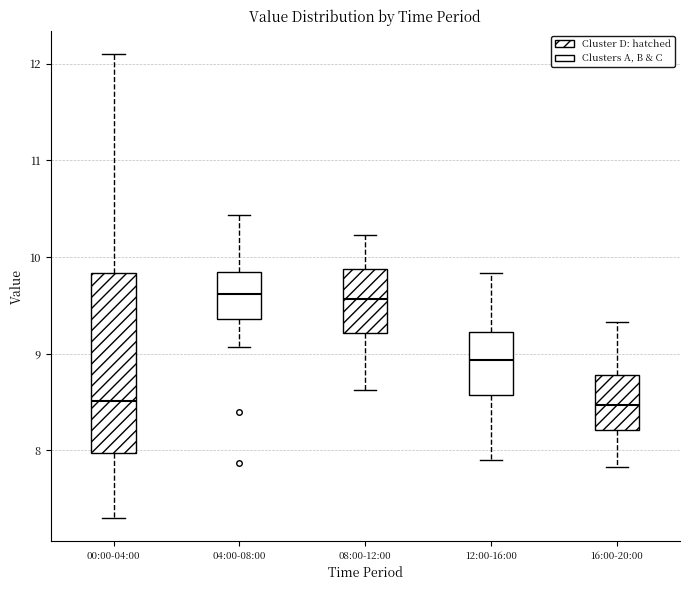

Reading left to right, read every box against the y-axis: the position of its median line, the range the box covers, and the ends of its whiskers. The values are not printed on the chart, so give them approximately, as read against the axis.

00:00-04:00: median 8.5, box 8.0 to 9.8, whiskers 7.3 to 12.1
04:00-08:00: median 9.6, box 9.4 to 9.8, whiskers 9.1 to 10.4
08:00-12:00: median 9.6, box 9.2 to 9.9, whiskers 8.6 to 10.2
12:00-16:00: median 8.9, box 8.6 to 9.2, whiskers 7.9 to 9.8
16:00-20:00: median 8.5, box 8.2 to 8.8, whiskers 7.8 to 9.3